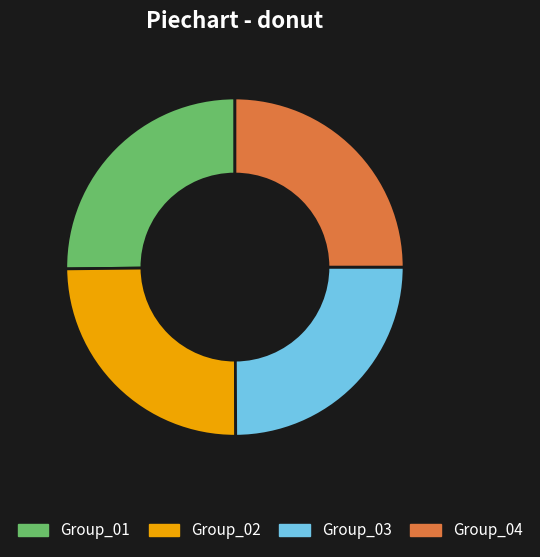

Does any single category account for the majority?

No